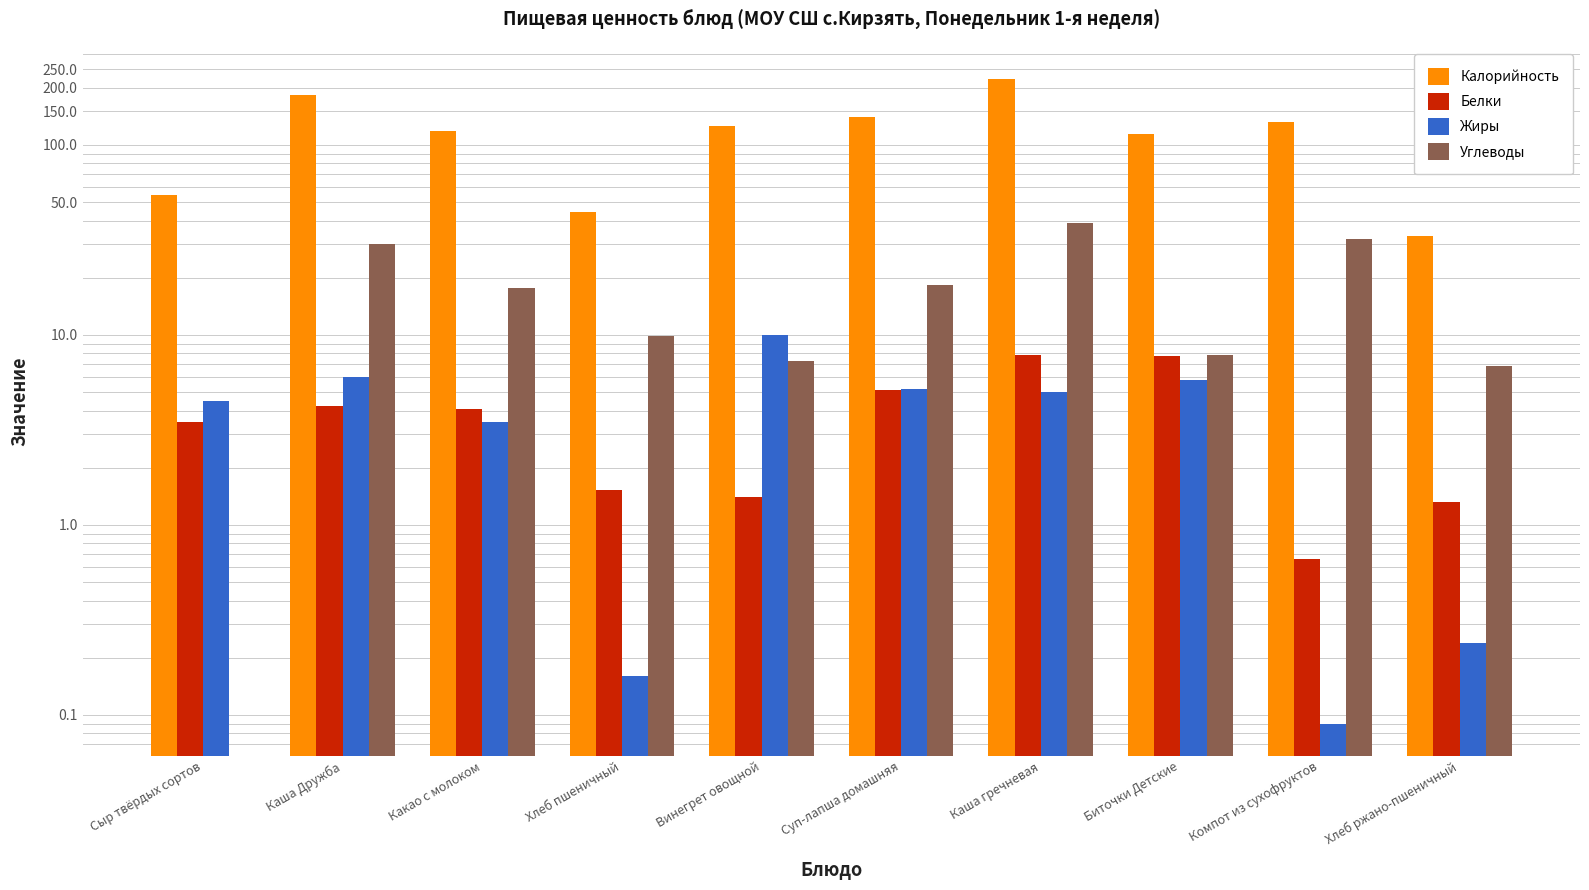

At which category does the chart reach its minimum across all series?

Сыр твёрдых сортов